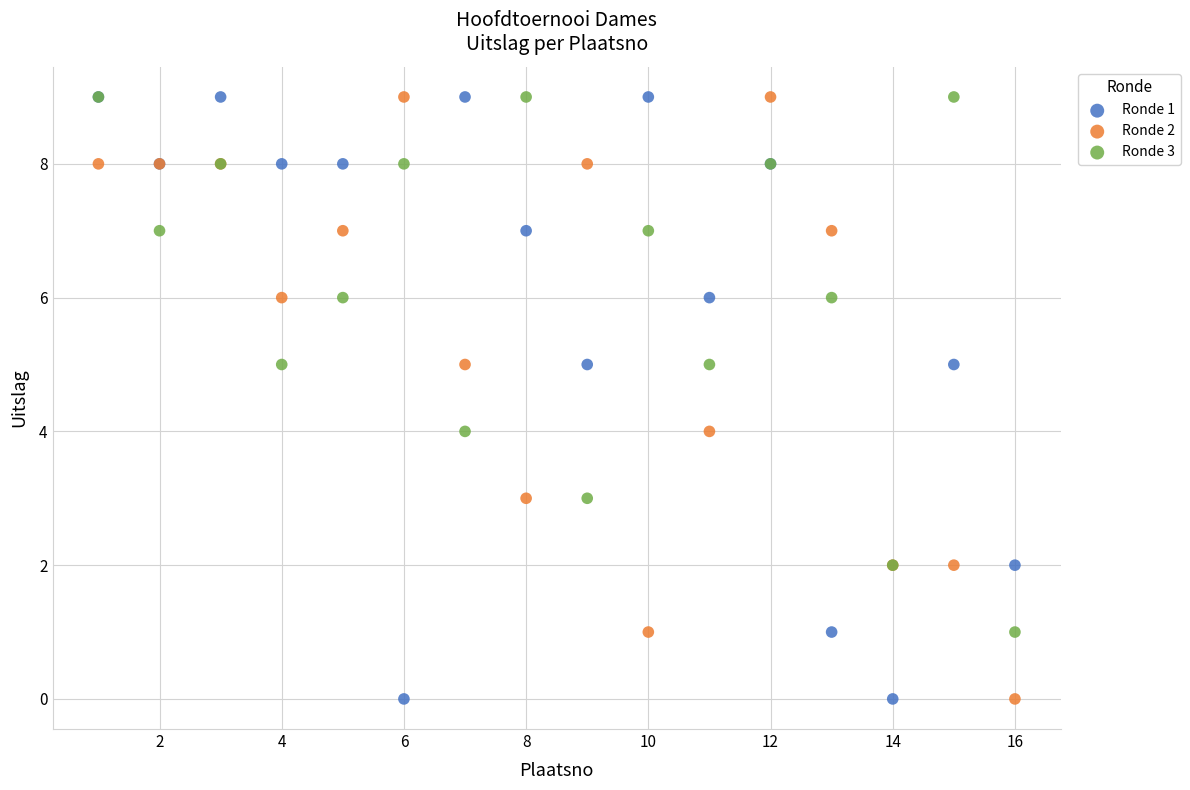

What are all the series names shown in the legend?

Ronde 1, Ronde 2, Ronde 3